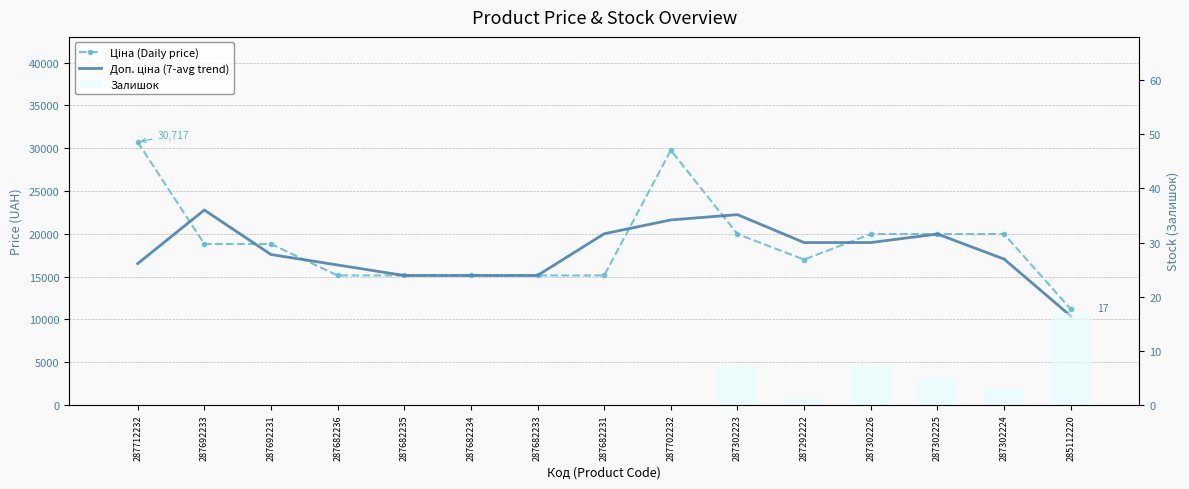

Between 287682236 and 287682233, which is larger?

287682236